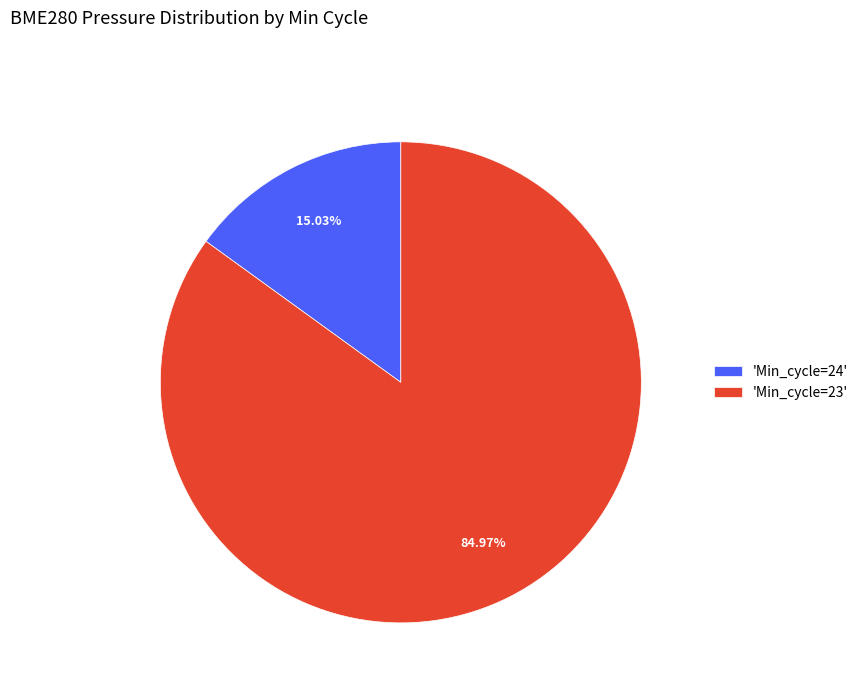

Do 'Min_cycle=23' and 'Min_cycle=24' together represent more than half of the pie?

Yes